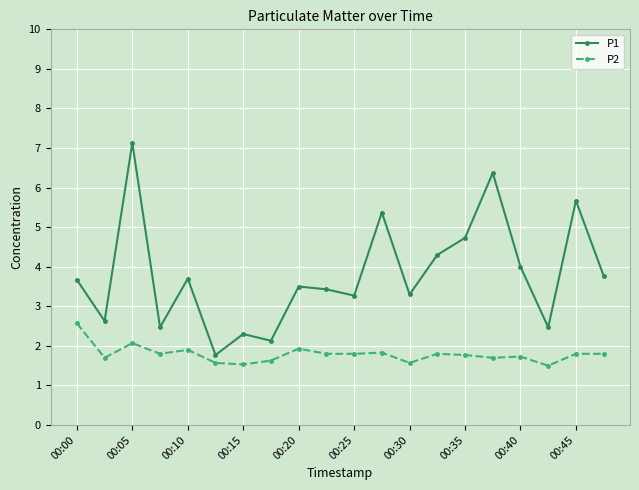

What is the value of the P2 point at the 13th from the left?

1.6